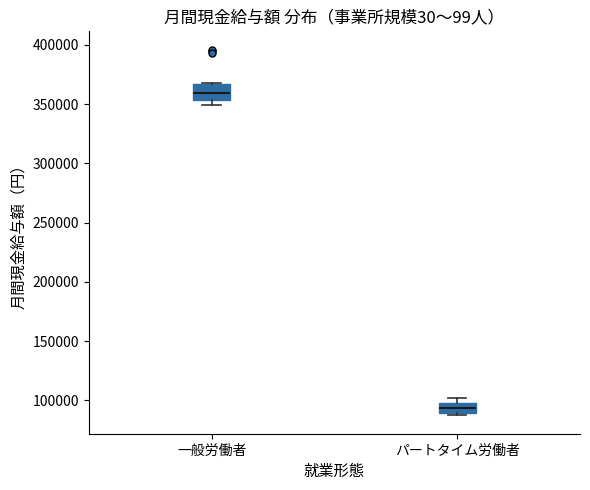

Reading left to right, read every box against the y-axis: the position of its median line, the range the box covers, and the ends of its whiskers. The values are not printed on the chart, so give them approximately, as read against the axis.

一般労働者: median 360000, box 355000 to 365000, whiskers 350000 to 370000
パートタイム労働者: median 95000, box 90000 to 100000, whiskers 85000 to 100000 (just above the box's upper edge)